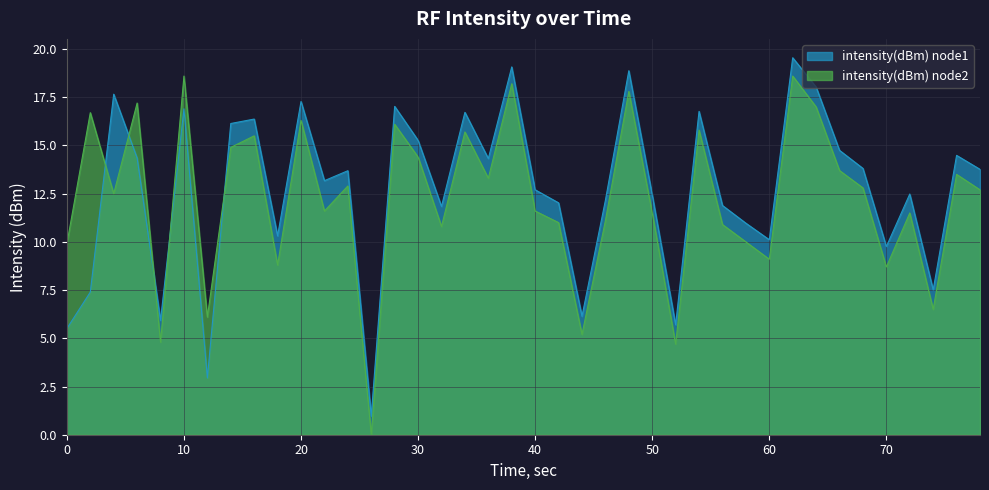

True or false: intensity(dBm) node2 has a value of 8.8 at 20.

False